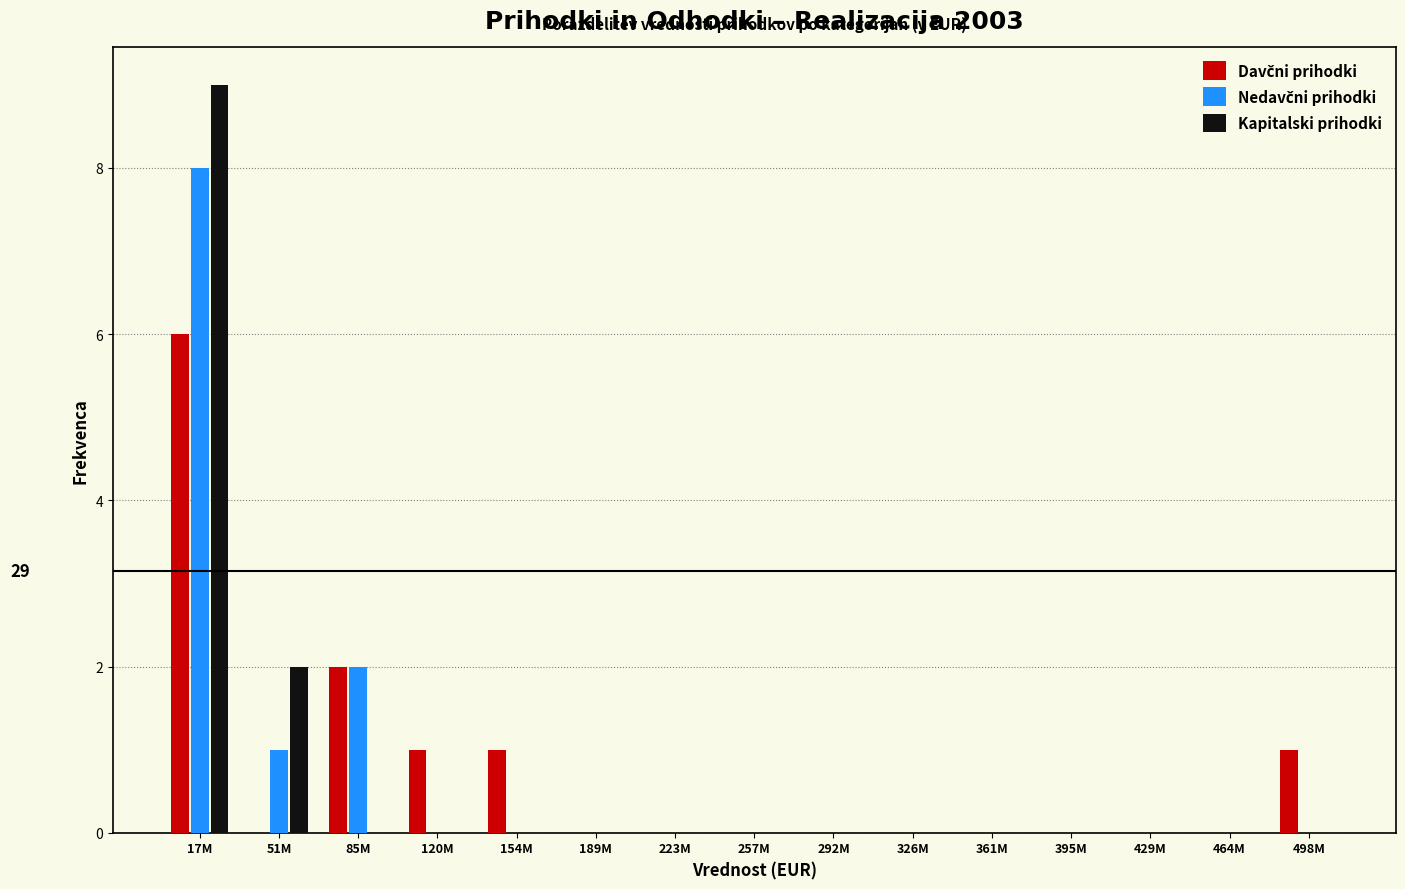

What is the greatest value displayed?

9